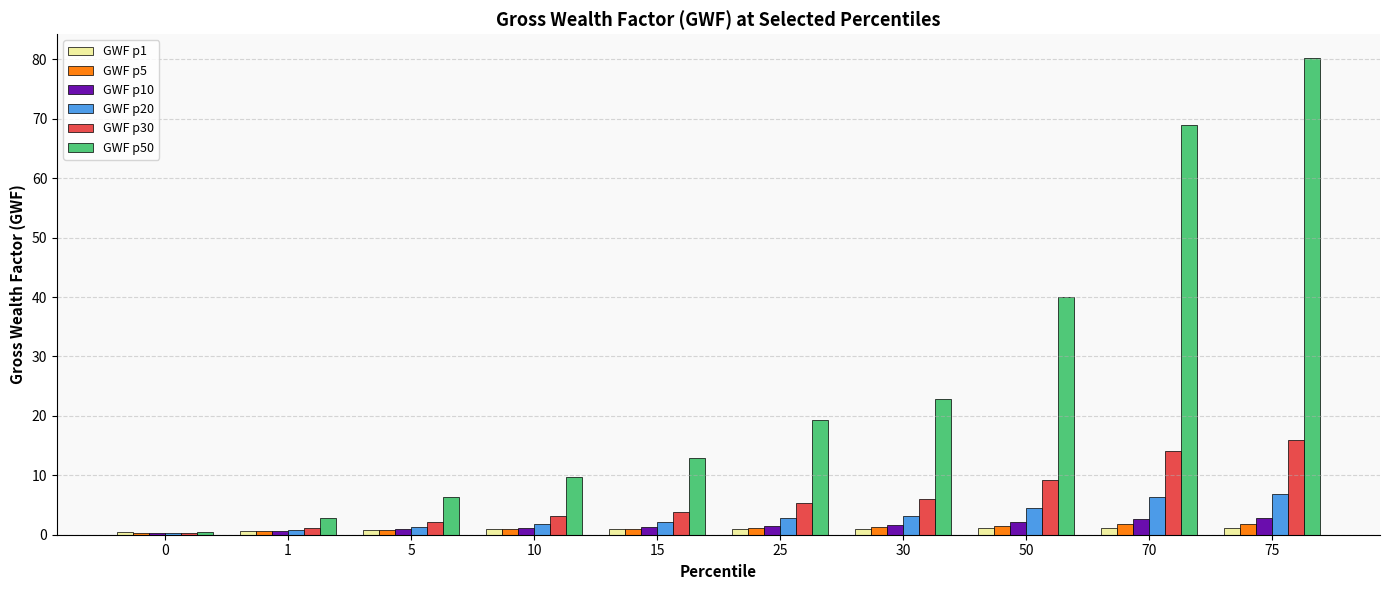

True or false: GWF p10 has a value of 2.7 at 70.

True